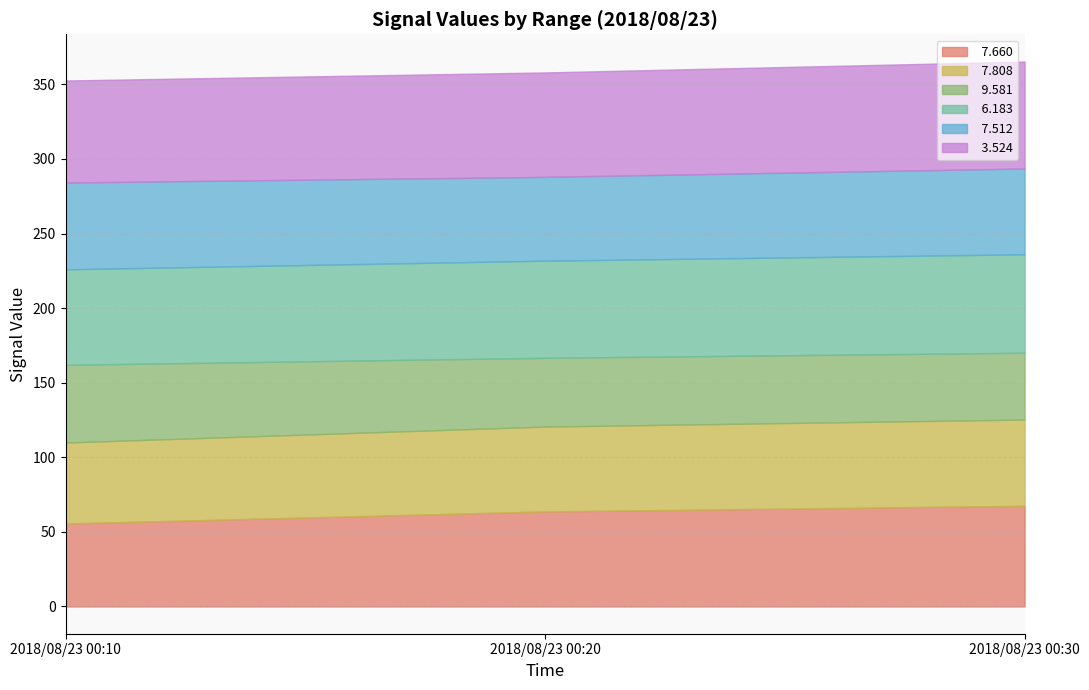

How many lines are shown in the chart?

6